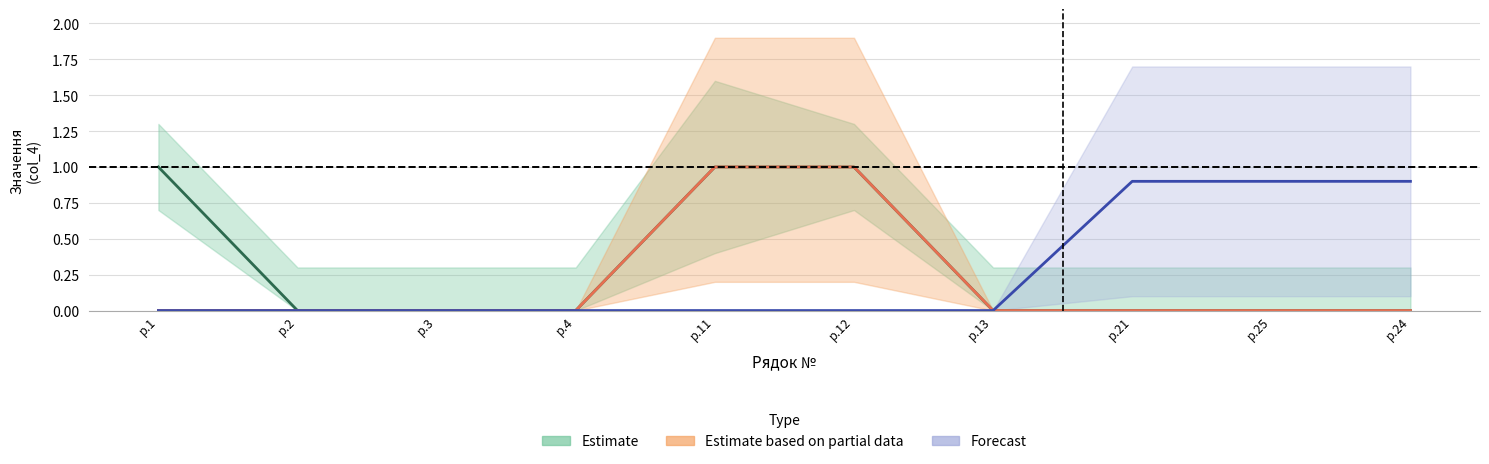

Is the value of Forecast at р.2 greater than the value of Estimate based on partial data at р.3?

No